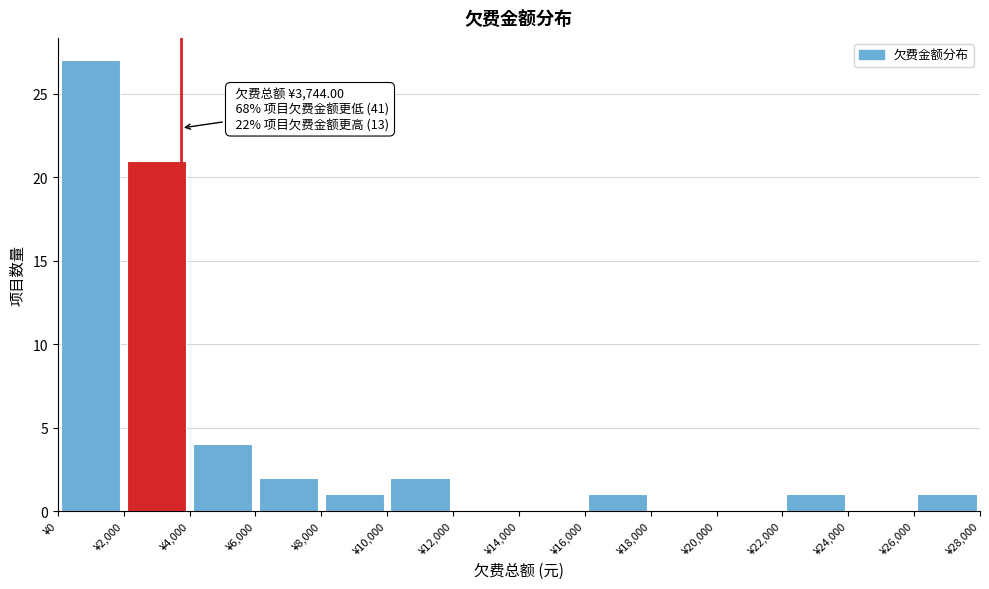

Which range on the x-axis has the tallest bar?

0 to 2000